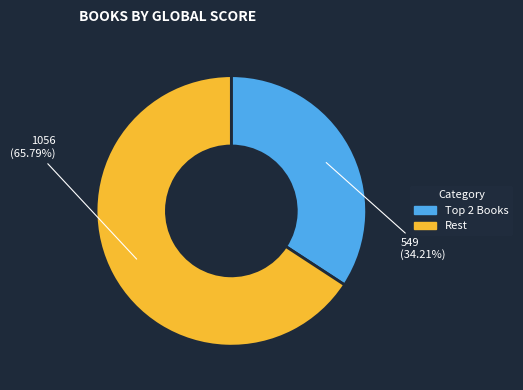

Does any single category account for the majority?

Yes